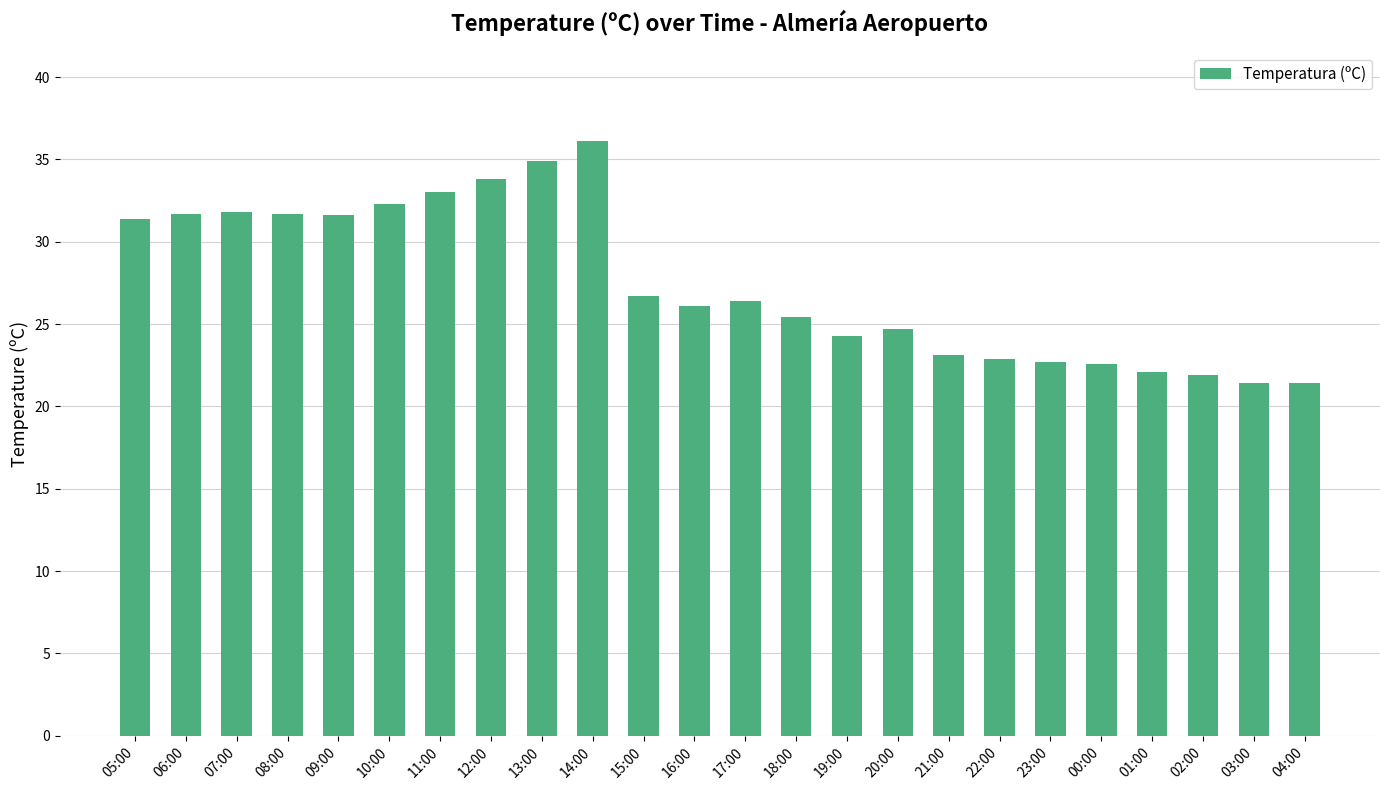

What is the minimum value shown in the chart?

21.4